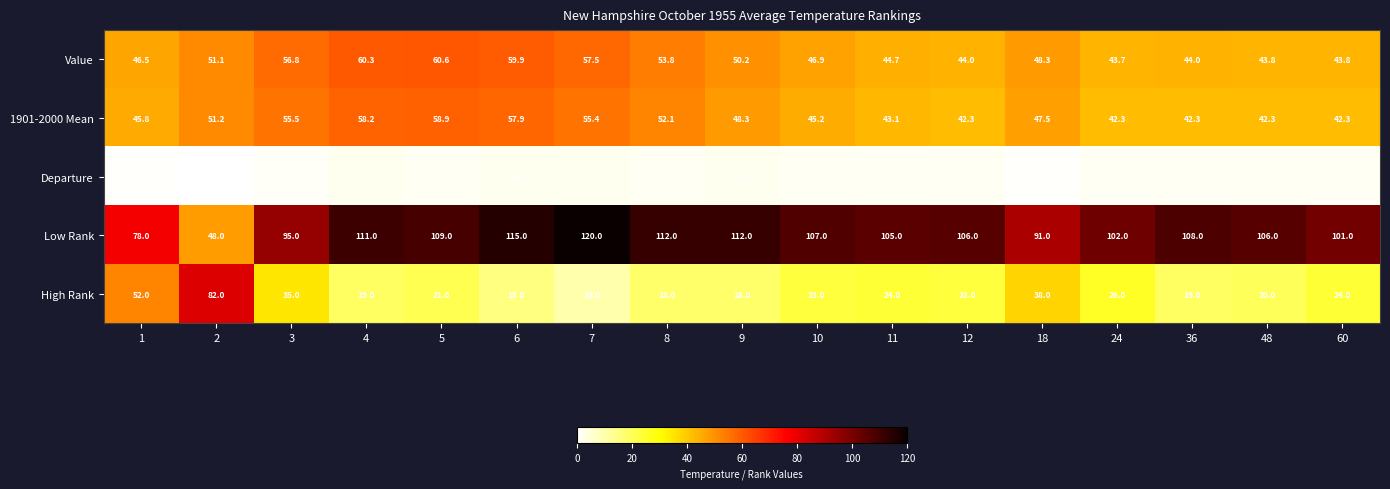

What is the difference between the maximum and minimum values in the Low Rank series?

72.0